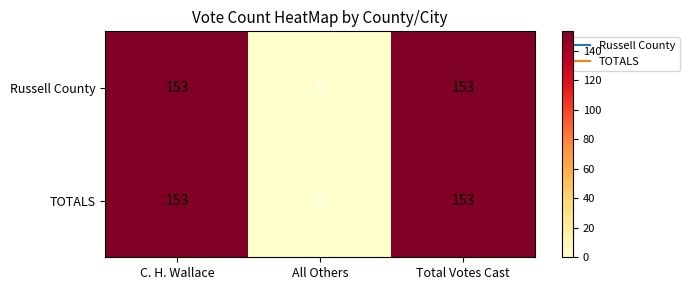

The TOTALS series shows 153 at C. H. Wallace. True or false?

True